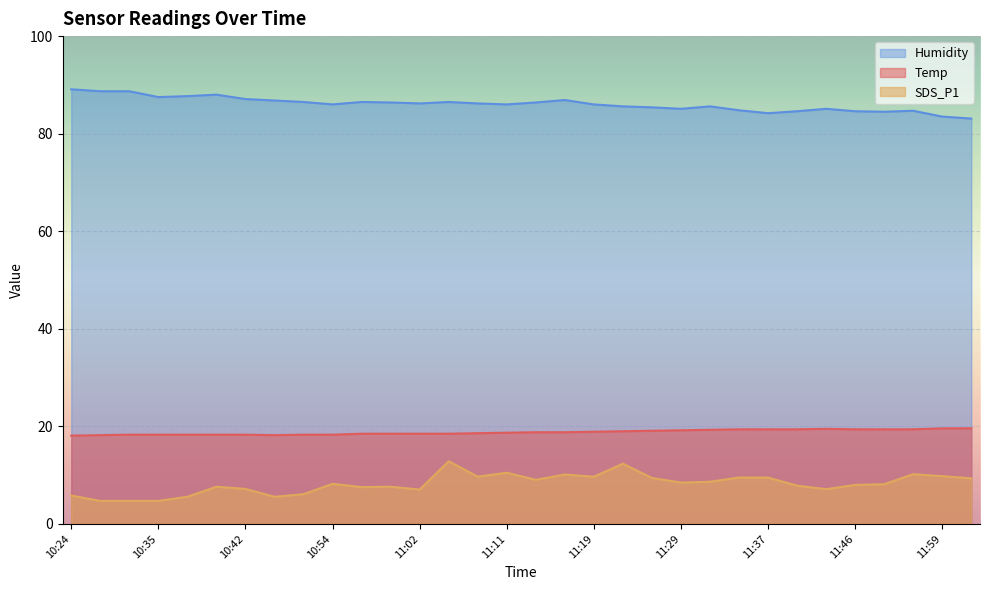

List the labels in order of Temp value, largest first.

11:59, 12:02, 11:43, 11:35, 11:37, 11:40, 11:46, 11:49, 11:54, 11:32, 11:29, 11:27, 11:24, 11:19, 11:14, 11:17, 11:11, 11:08, 10:57, 10:59, 11:02, 11:05, 10:32, 10:35, 10:37, 10:40, 10:42, 10:48, 10:54, 10:30, 10:45, 10:24